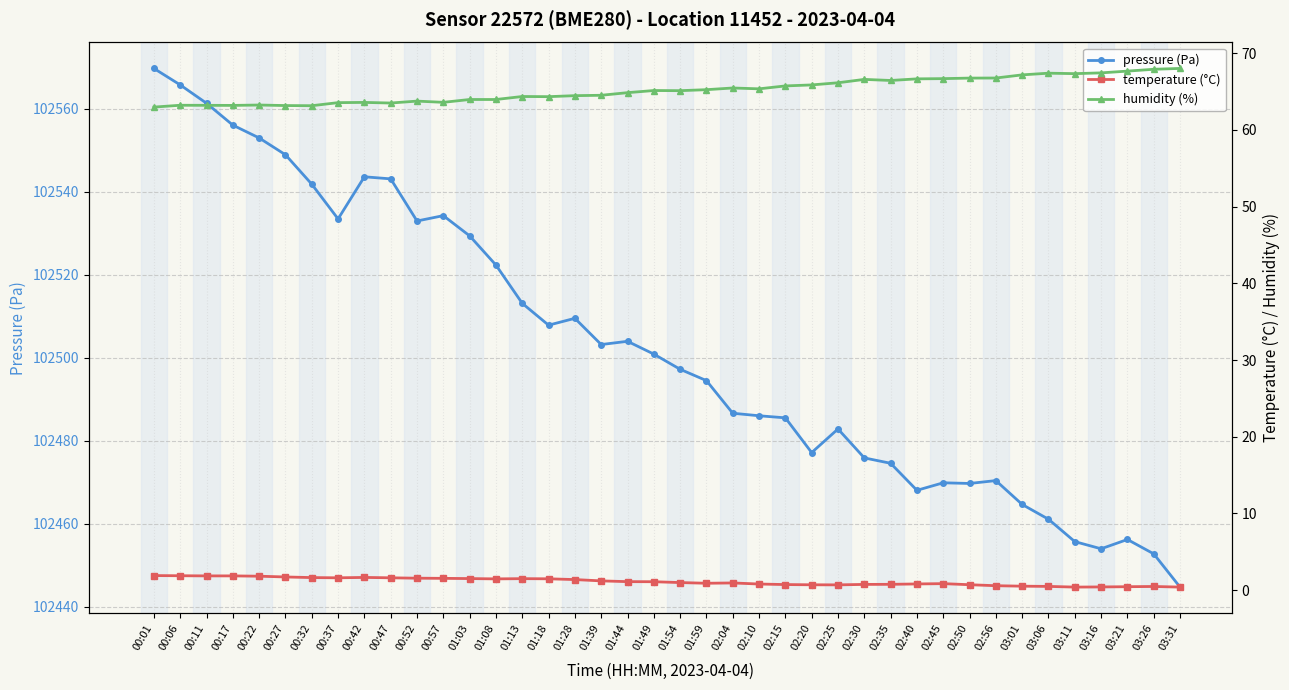

What position from the left is 03:01?

34